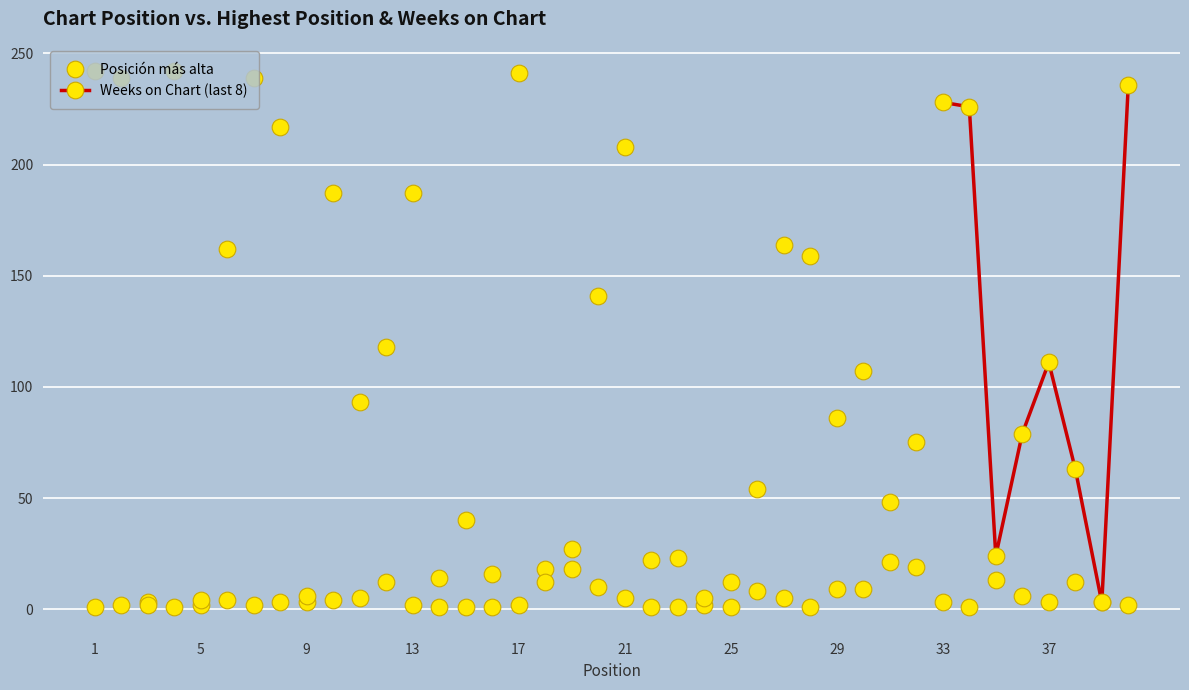

Which has a higher value, 33 or 23?

23